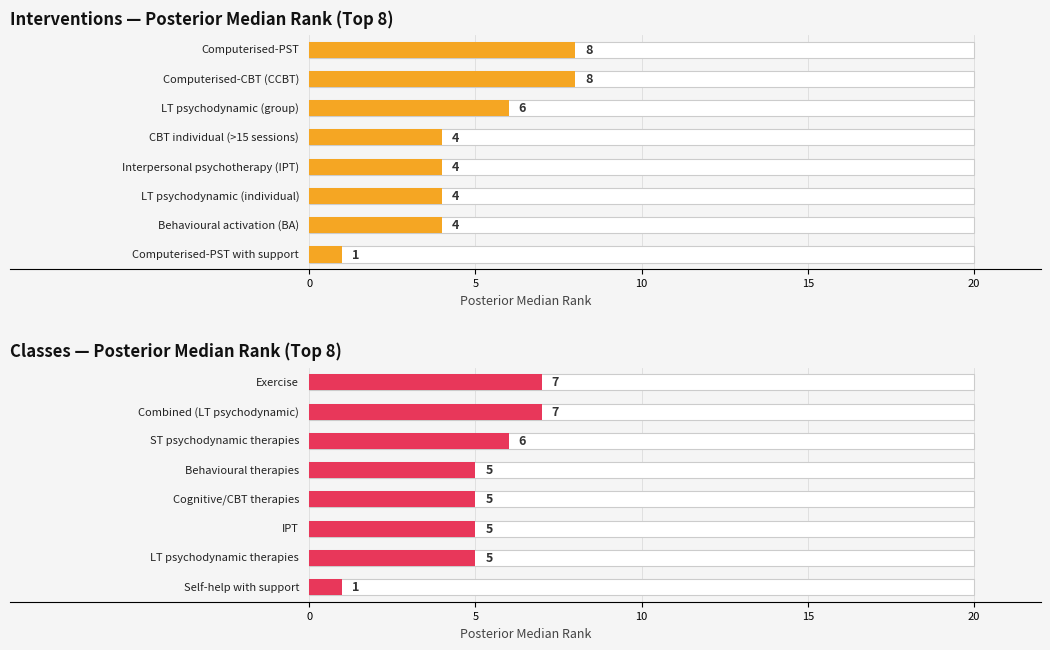

What is the difference between the maximum and minimum values?

6